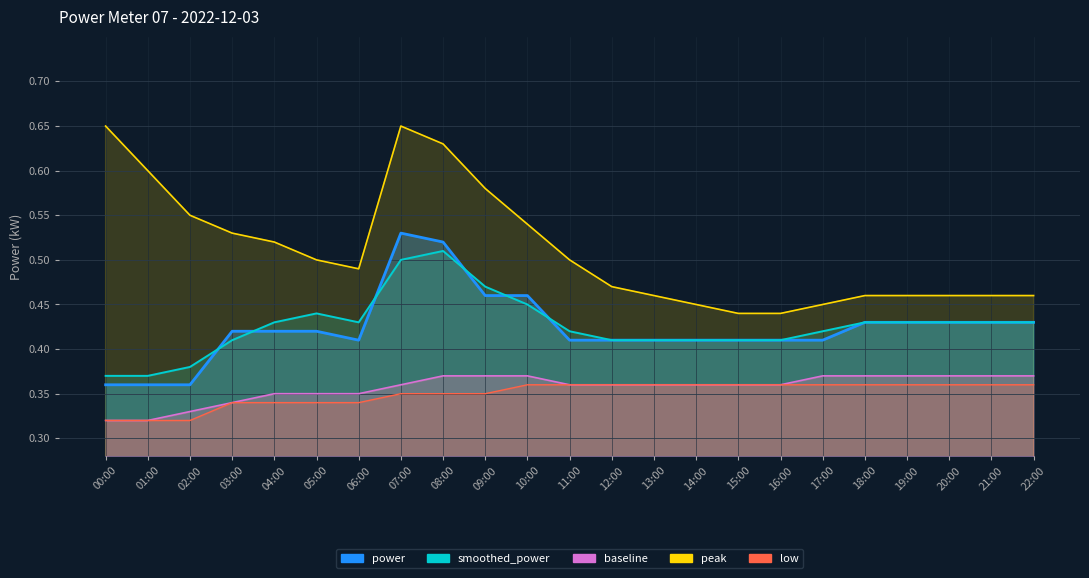

Reading right to left, list all the values displayed in this chart.

power: 0.4	0.4	0.4	0.4	0.4	0.4	0.4	0.4	0.4	0.4	0.4	0.4	0.5	0.5	0.5	0.5	0.4	0.4	0.4	0.4	0.4	0.4	0.4
smoothed_power: 0.4	0.4	0.4	0.4	0.4	0.4	0.4	0.4	0.4	0.4	0.4	0.4	0.5	0.5	0.5	0.5	0.4	0.4	0.4	0.4	0.4	0.4	0.4
baseline: 0.4	0.4	0.4	0.4	0.4	0.4	0.4	0.4	0.4	0.4	0.4	0.4	0.4	0.4	0.4	0.4	0.3	0.3	0.3	0.3	0.3	0.3	0.3
peak: 0.5	0.5	0.5	0.5	0.5	0.5	0.4	0.4	0.5	0.5	0.5	0.5	0.5	0.6	0.6	0.7	0.5	0.5	0.5	0.5	0.6	0.6	0.7
low: 0.4	0.4	0.4	0.4	0.4	0.4	0.4	0.4	0.4	0.4	0.4	0.4	0.4	0.3	0.3	0.3	0.3	0.3	0.3	0.3	0.3	0.3	0.3